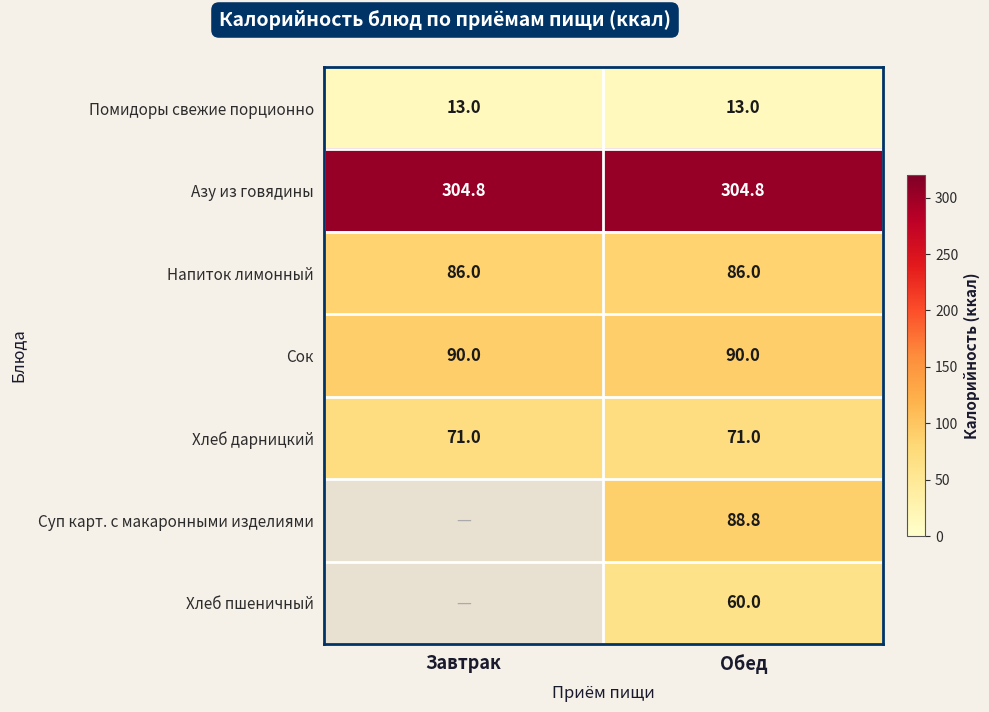

What is the difference between the highest and lowest values at Завтрак?

291.8